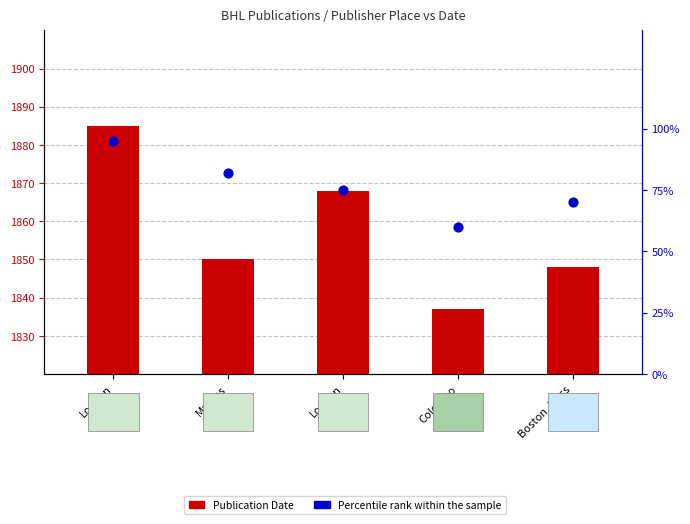

What is the total value across all series at Colombo?

1897